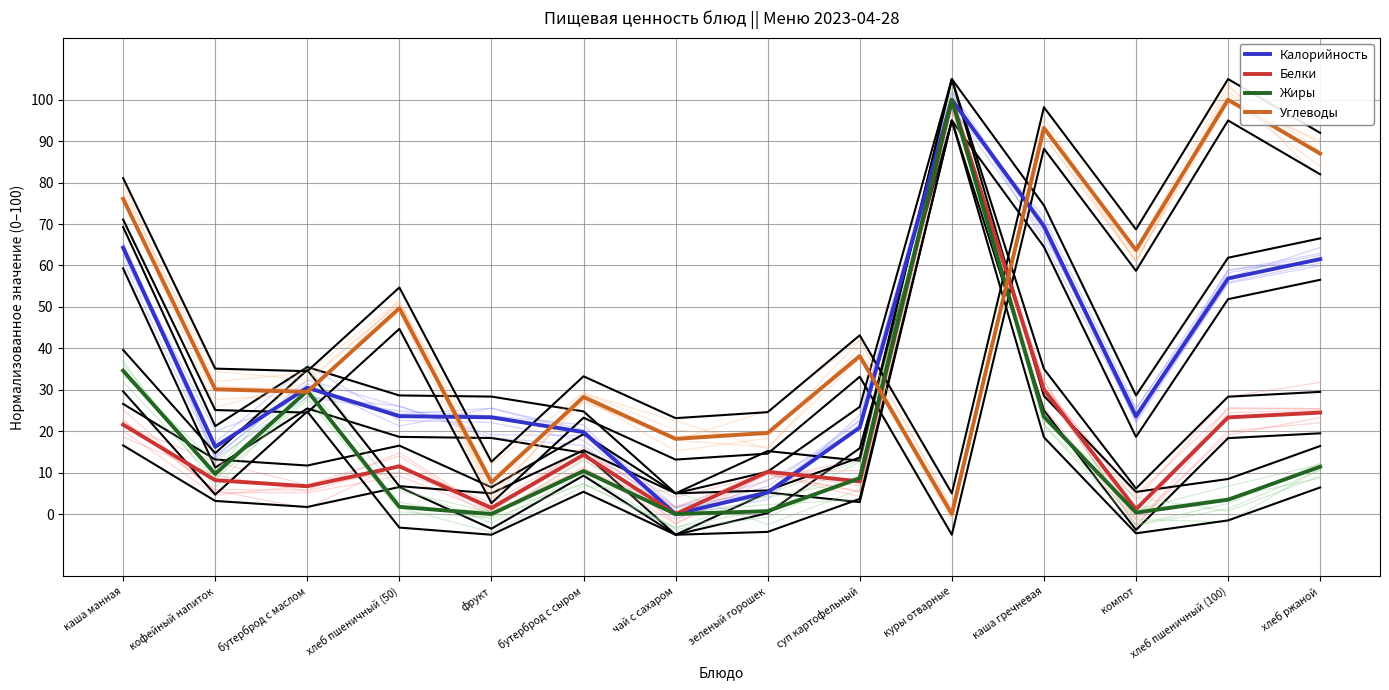

What is the difference between the second highest and minimum values in the Белки series?

30.0